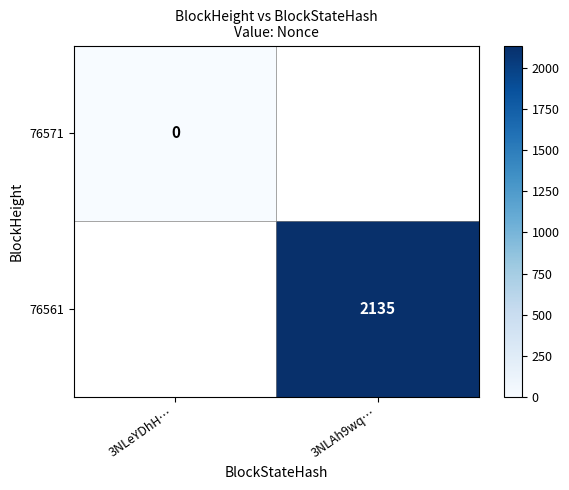

Which has a higher value, 3NLeYDhH… or 3NLAh9wq…?

3NLAh9wq…